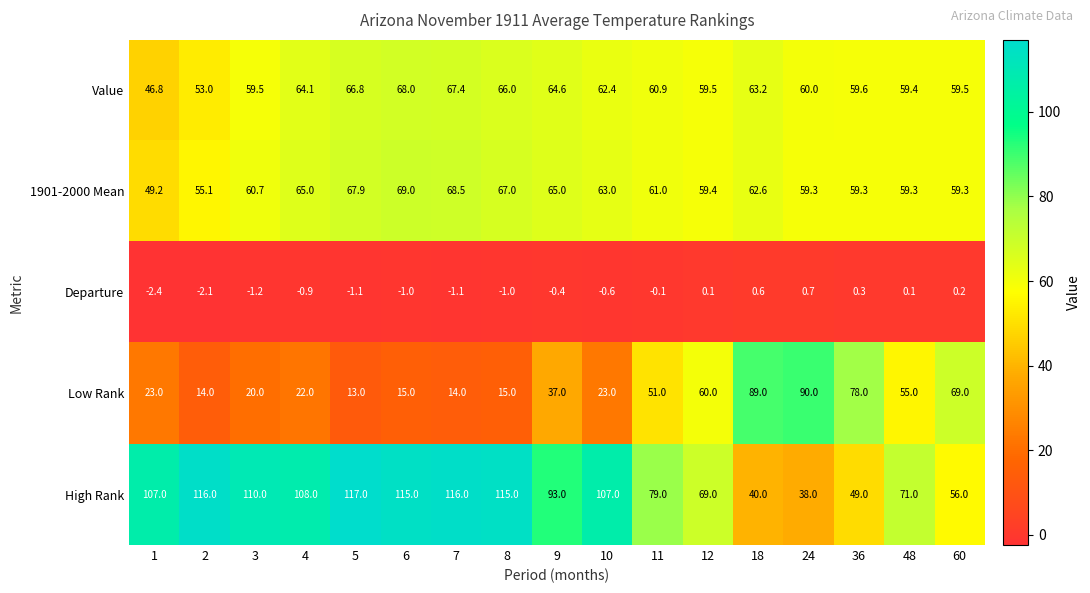

What is the difference between the maximum and second lowest values in the 1901-2000 Mean series?

13.9